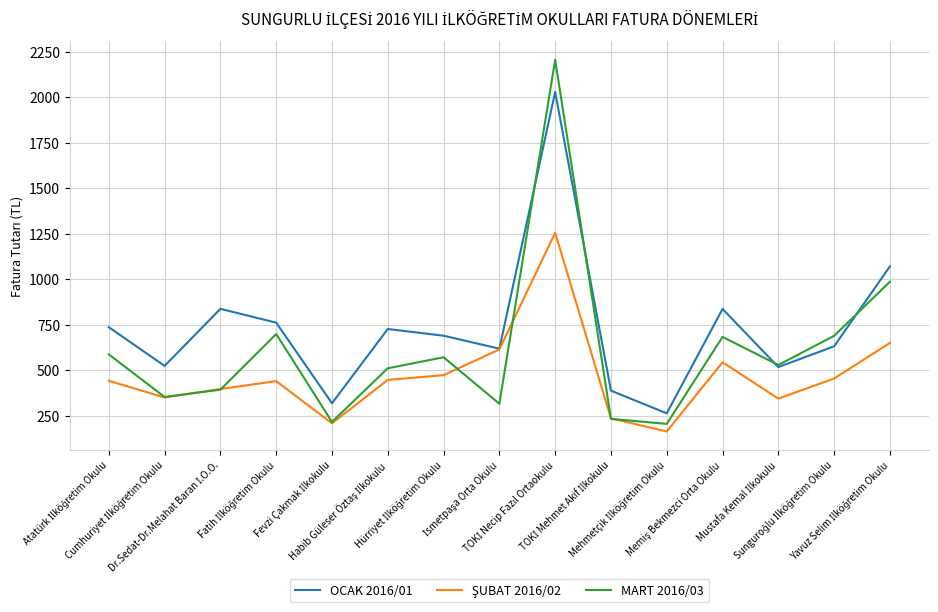

Which series has the largest range (max minus min)?

MART 2016/03